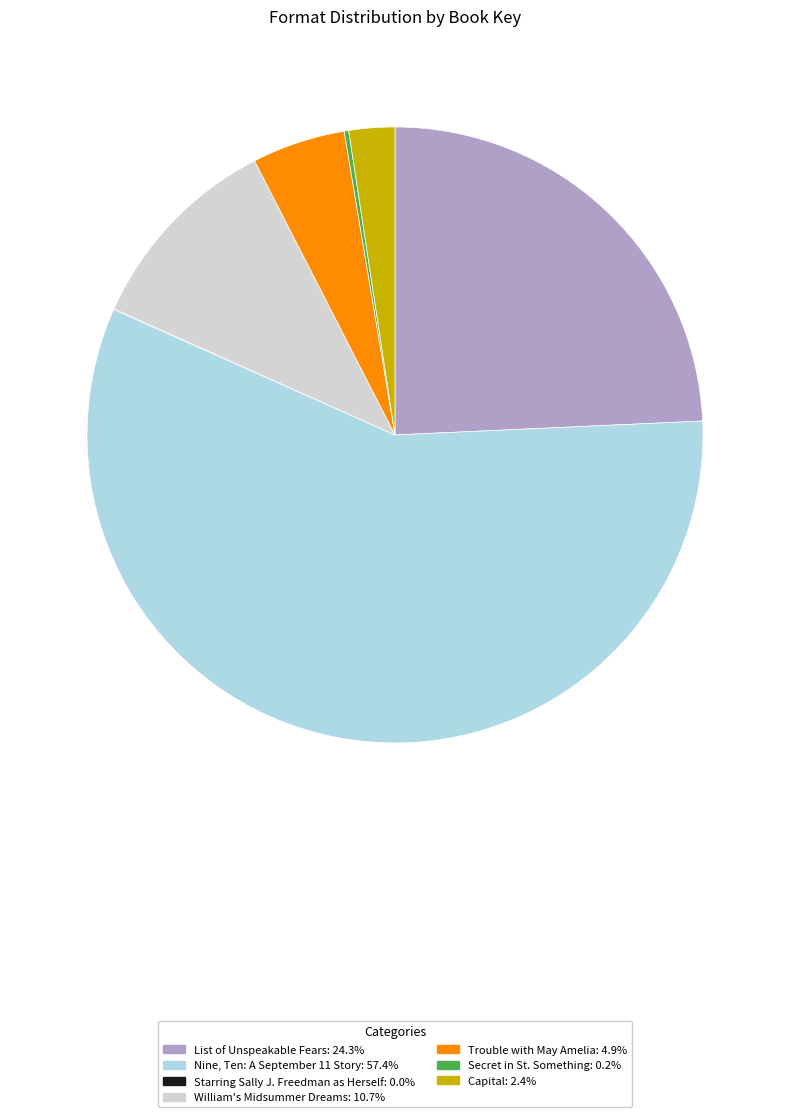

Which slice is the largest?

Nine, Ten: A September 11 Story